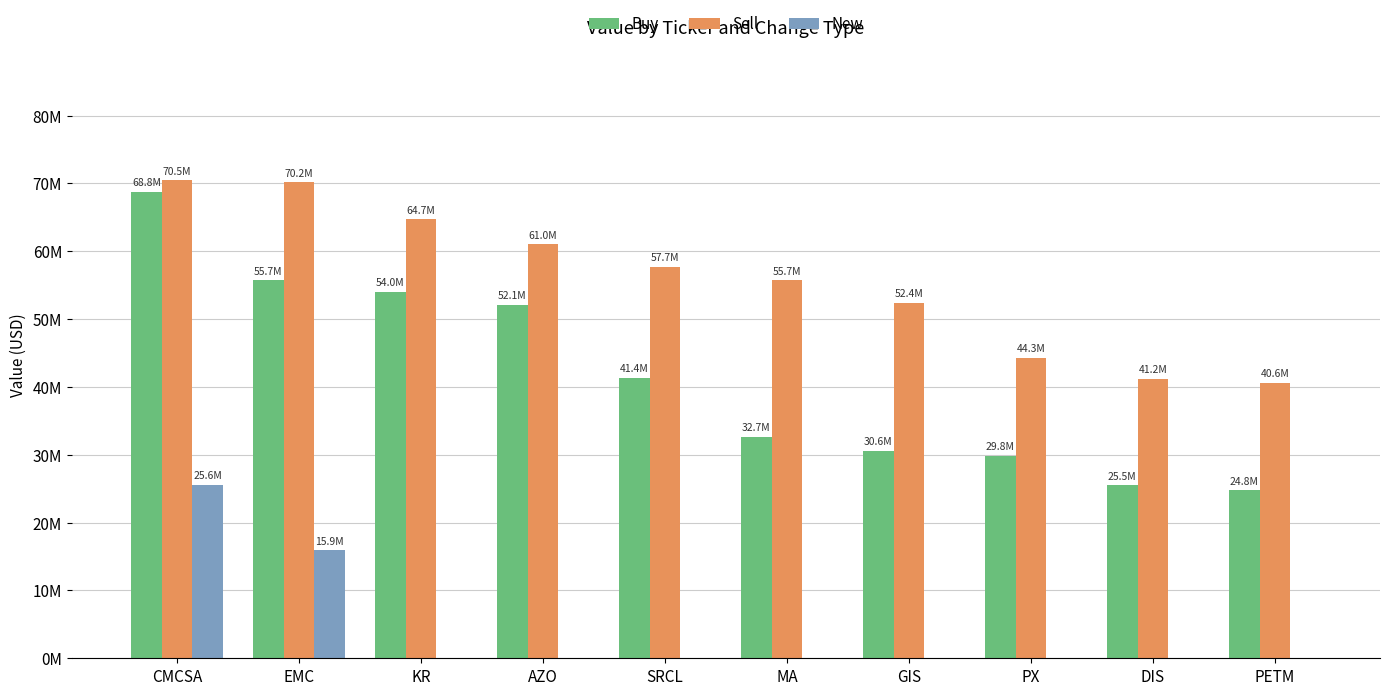

What is the difference between the maximum and second lowest values in the Sell series?

29257000